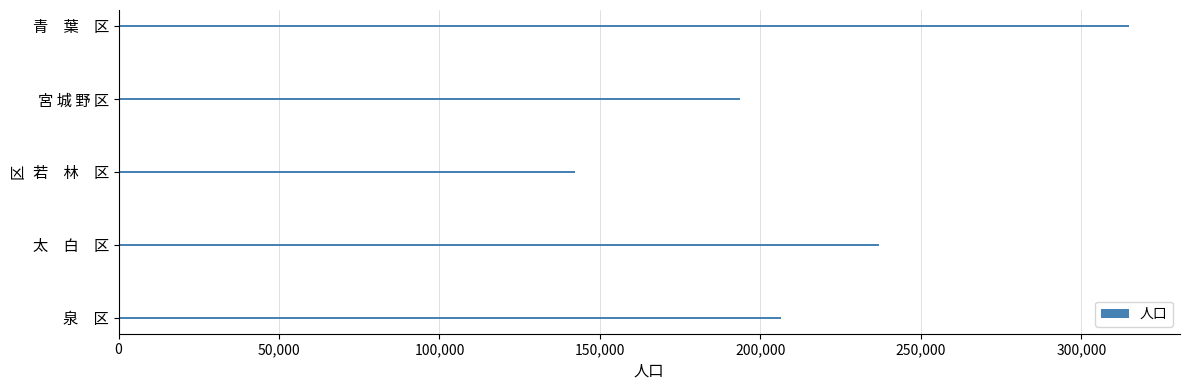

What is the label of the 2nd bar from the top?

宮 城 野 区